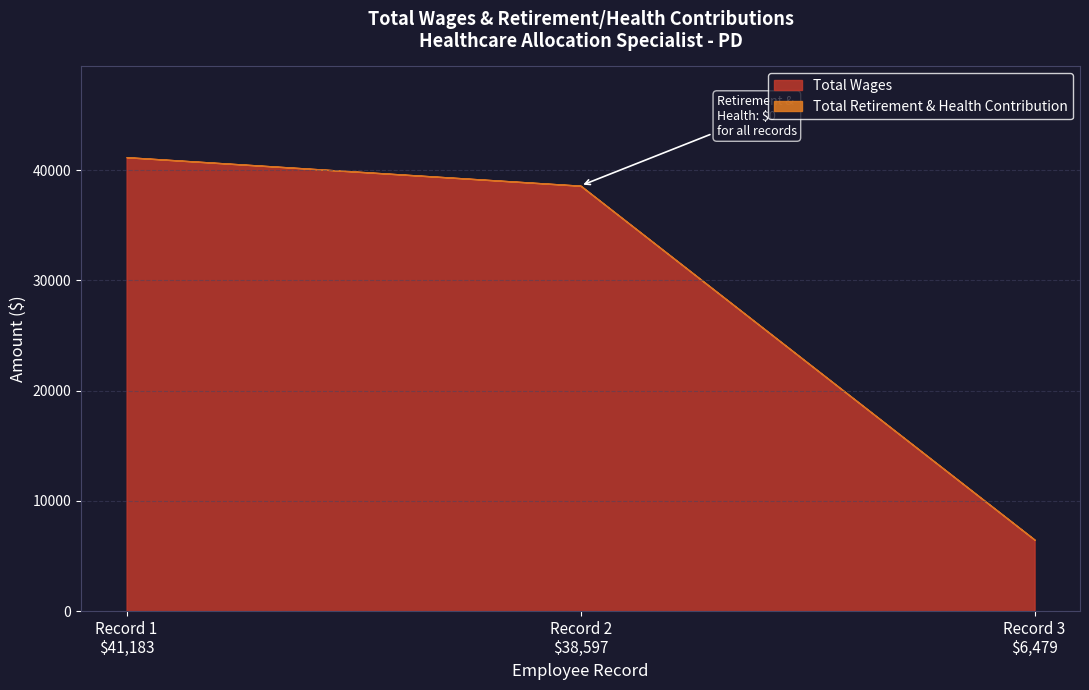

What is the highest value of the Total Wages series?

41183